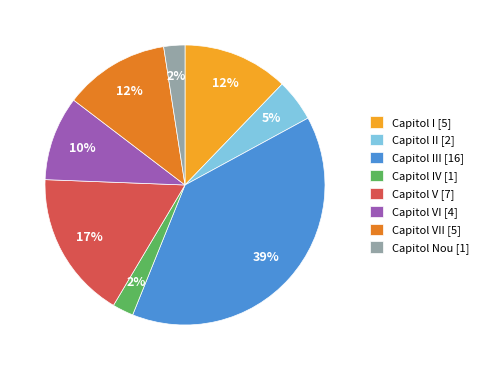

Which slice is the largest?

Capitol III [16]